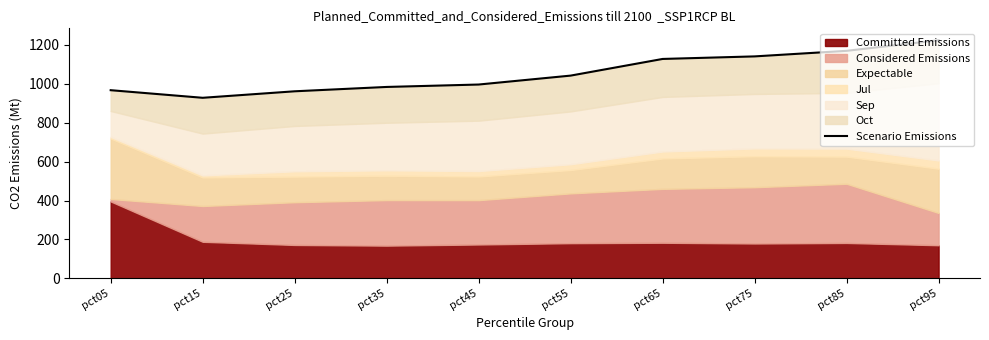

How many data points does each series have?

10